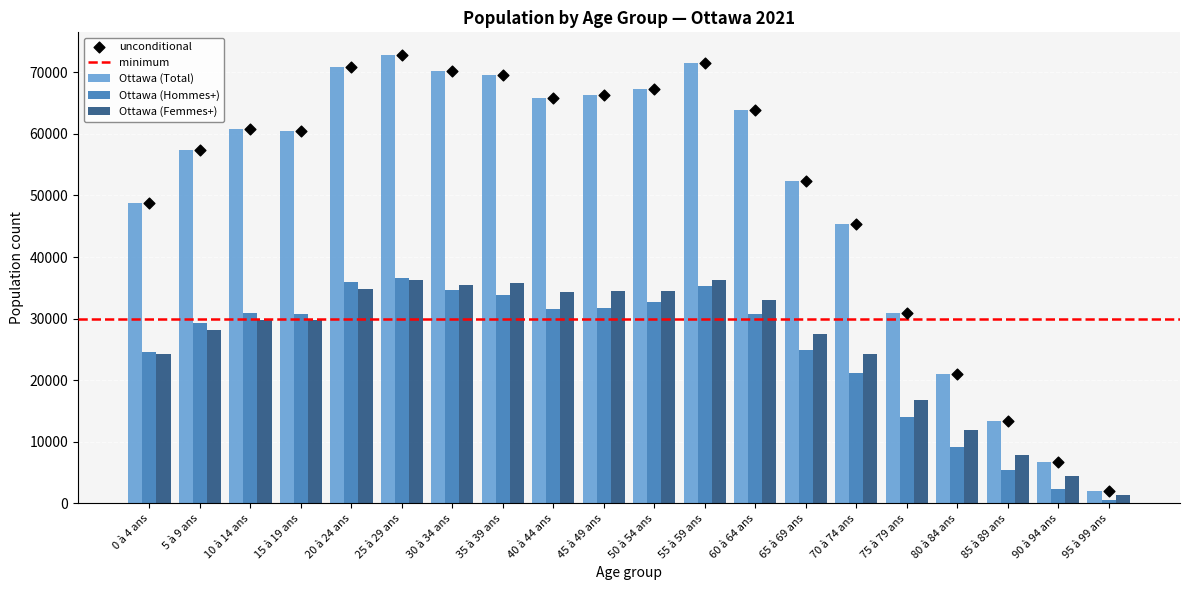

Which series reaches the maximum Y coordinate?

Ottawa (Total)